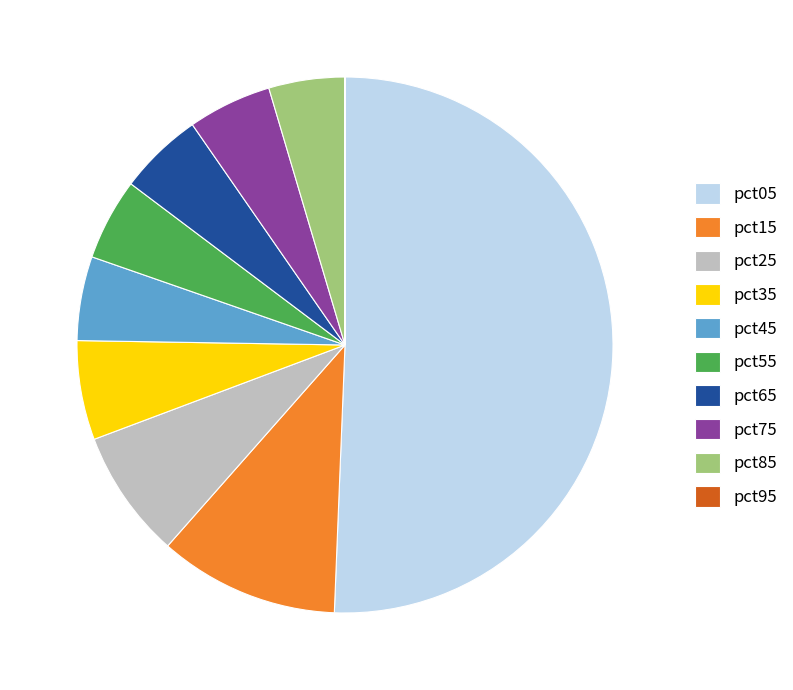

What is the largest slice in the pie chart?

pct05